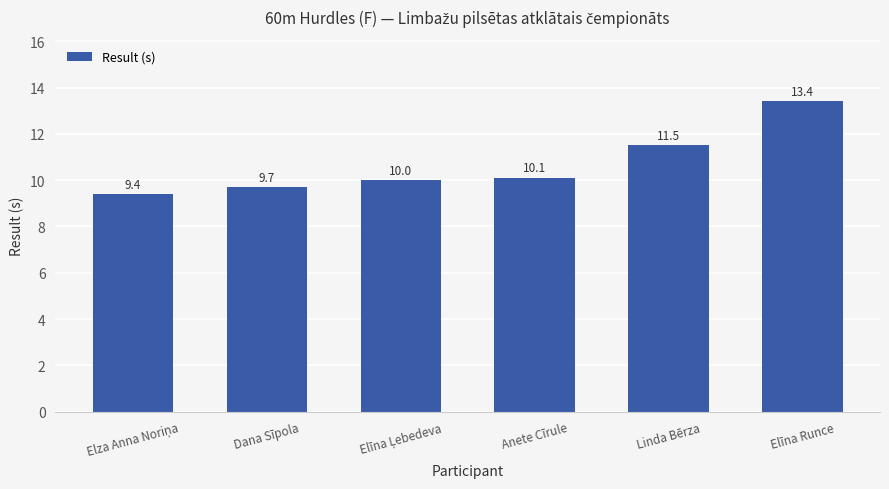

How many values are between 9 and 11?

4